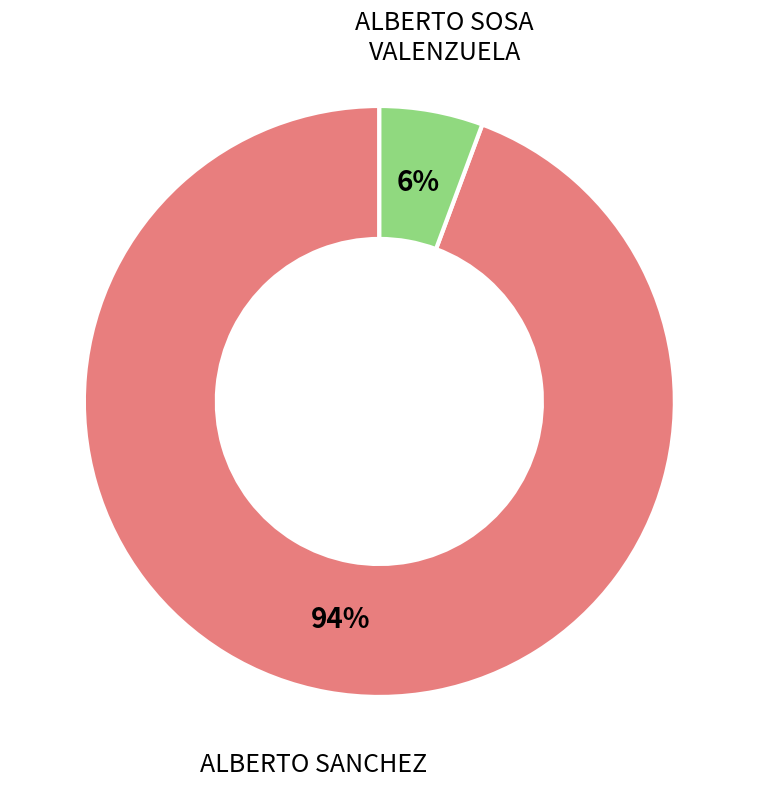

True or false: ALBERTO SOSA VALENZUELA accounts for 1% of the total.

False